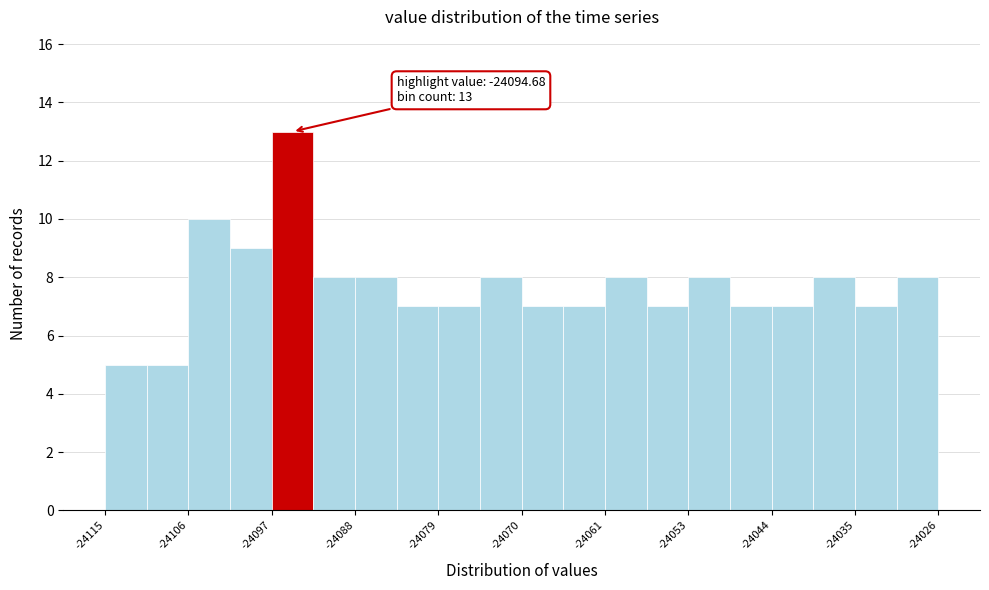

Over which range of the x-axis is the bar tallest?

-24097 to -24092